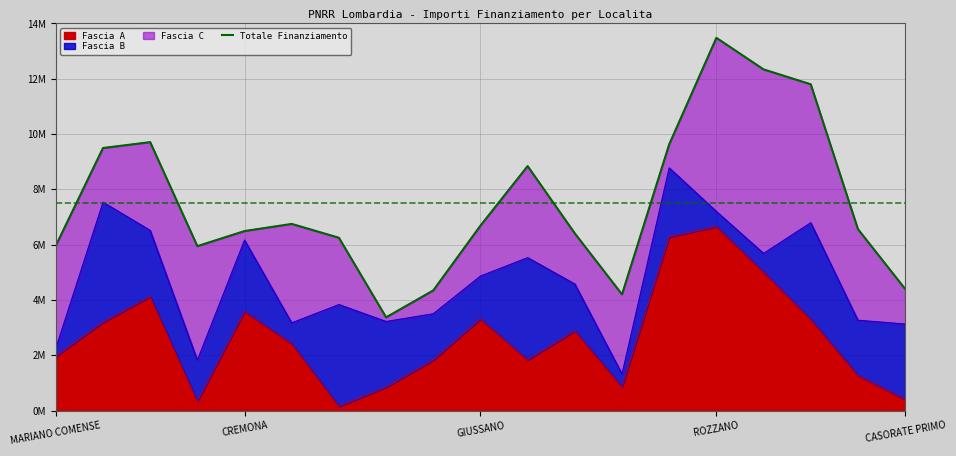

How many values are below 6562619?

9